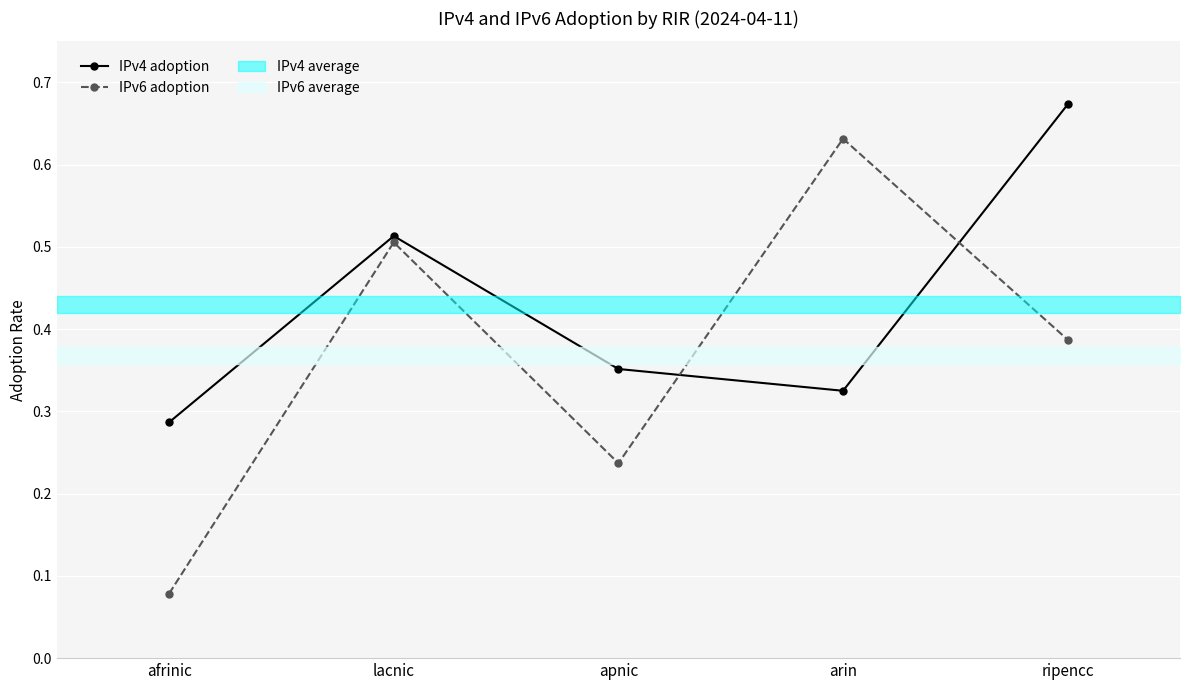

What is the total value across all series at apnic?

0.6